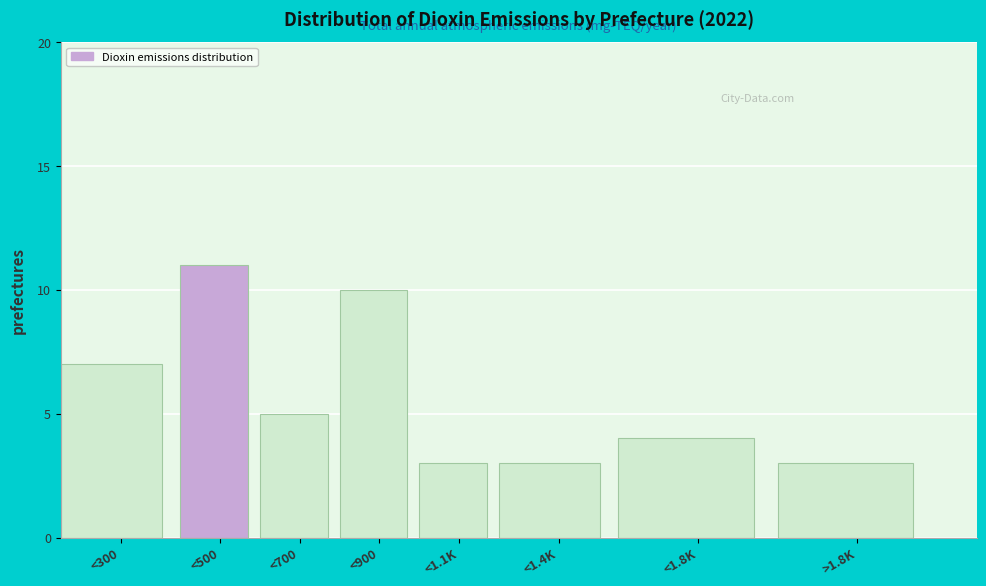

Reading left to right, what are all the values shown in this chart?

7	11	5	10	3	3	4	3